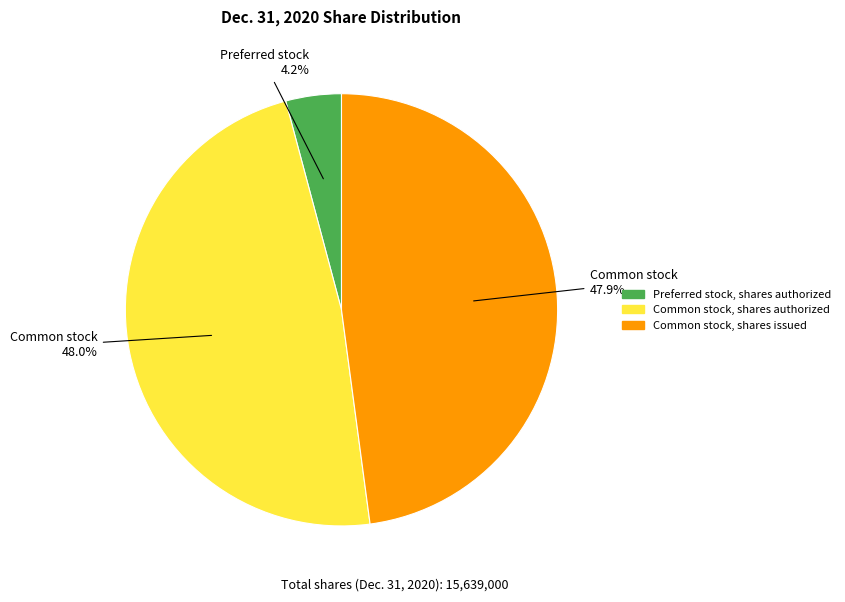

Between Preferred stock, shares authorized and Common stock, shares issued, which is larger?

Common stock, shares issued